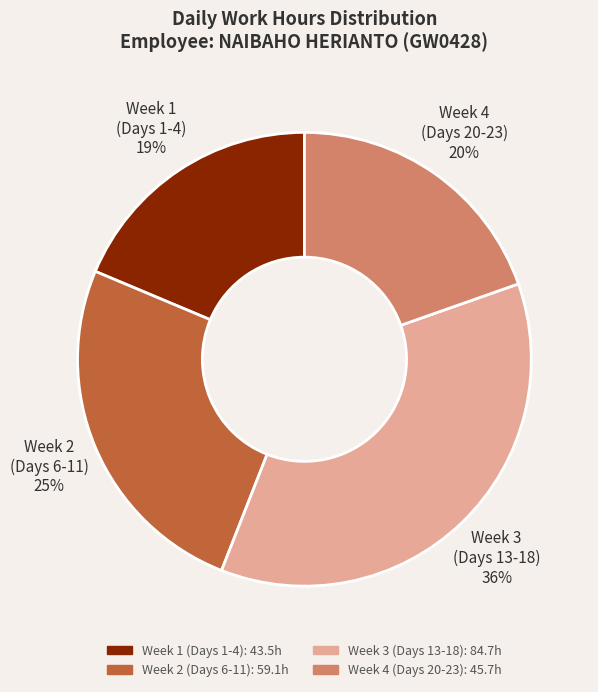

Does any single category account for the majority?

No